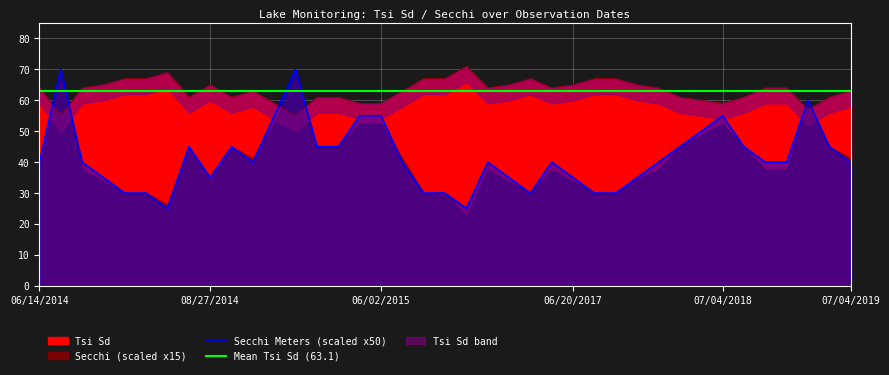

Reading left to right, list all the values displayed in this chart.

Tsi Sd: 06/14/2014=64.0	06/22/2014=55.0	07/04/2014=64.0	07/11/2014=65.0	07/17/2014=67.0	07/27/2014=67.0	08/02/2014=69.0	08/16/2014=61.0	08/27/2014=65.0	09/04/2014=61.0	09/06/2014=63.0	09/28/2014=59.0	04/11/2015=55.0	05/04/2015=61.0	05/22/2015=61.0	05/27/2015=59.0	06/02/2015=59.0	06/24/2015=63.0	07/08/2015=67.0	07/15/2015=67.0	08/03/2015=71.0	08/22/2015=64.0	09/01/2015=65.0	09/09/2015=67.0	09/16/2015=64.0	06/20/2017=65.0	07/20/2017=67.0	08/08/2017=67.0	09/12/2017=65.0	05/03/2018=64.0	06/24/2018=61.0	06/30/2018=60.0	07/04/2018=59.0	07/13/2018=61.0	07/21/2018=64.0	08/17/2018=64.0	04/16/2019=57.0	06/22/2019=61.0	07/04/2019=63.0
Secchi: 06/14/2014=40.0	06/22/2014=70.0	07/04/2014=40.0	07/11/2014=35.0	07/17/2014=30.0	07/27/2014=30.0	08/02/2014=25.0	08/16/2014=45.0	08/27/2014=35.0	09/04/2014=45.0	09/06/2014=40.0	09/28/2014=55.0	04/11/2015=70.0	05/04/2015=45.0	05/22/2015=45.0	05/27/2015=55.0	06/02/2015=55.0	06/24/2015=40.0	07/08/2015=30.0	07/15/2015=30.0	08/03/2015=25.0	08/22/2015=40.0	09/01/2015=35.0	09/09/2015=30.0	09/16/2015=40.0	06/20/2017=35.0	07/20/2017=30.0	08/08/2017=30.0	09/12/2017=35.0	05/03/2018=40.0	06/24/2018=45.0	06/30/2018=50.0	07/04/2018=55.0	07/13/2018=45.0	07/21/2018=40.0	08/17/2018=40.0	04/16/2019=60.0	06/22/2019=45.0	07/04/2019=40.0